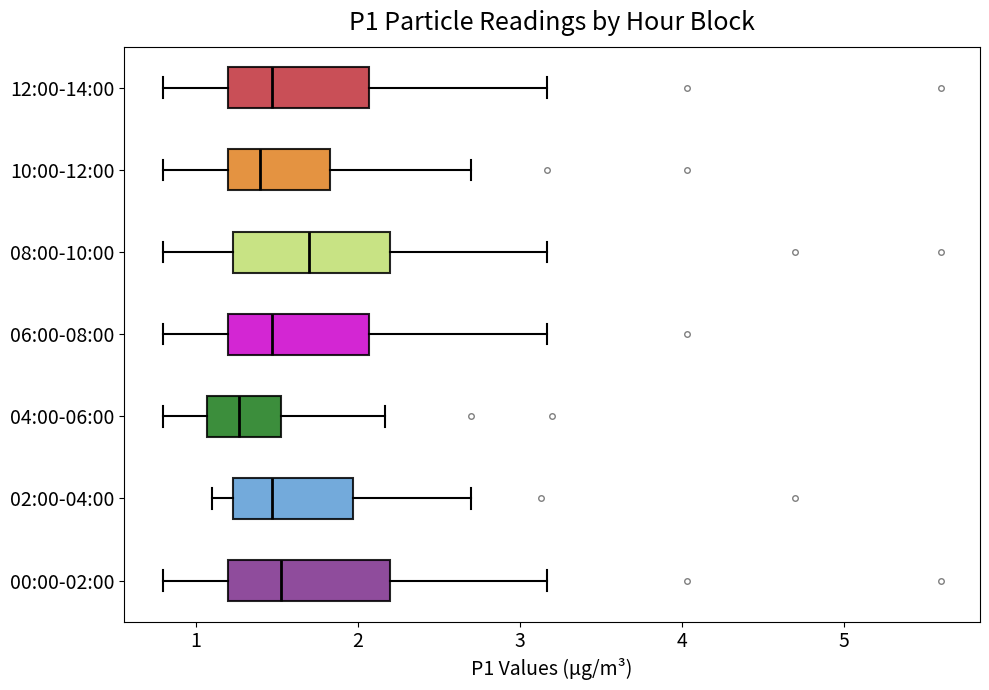

Reading bottom to top, transcribe this box plot: for each box, give where its median line is, the range the box spans, and where its two whiskers end, as read against the x-axis. The values are not printed on the chart, so give them approximately, as read against the axis.

00:00-02:00: median 1.5, box 1.2 to 2.2, whiskers 0.8 to 3.2
02:00-04:00: median 1.5, box 1.2 to 2.0, whiskers 1.1 to 2.7
04:00-06:00: median 1.3, box 1.1 to 1.5, whiskers 0.8 to 2.2
06:00-08:00: median 1.5, box 1.2 to 2.1, whiskers 0.8 to 3.2
08:00-10:00: median 1.7, box 1.2 to 2.2, whiskers 0.8 to 3.2
10:00-12:00: median 1.4, box 1.2 to 1.8, whiskers 0.8 to 2.7
12:00-14:00: median 1.5, box 1.2 to 2.1, whiskers 0.8 to 3.2